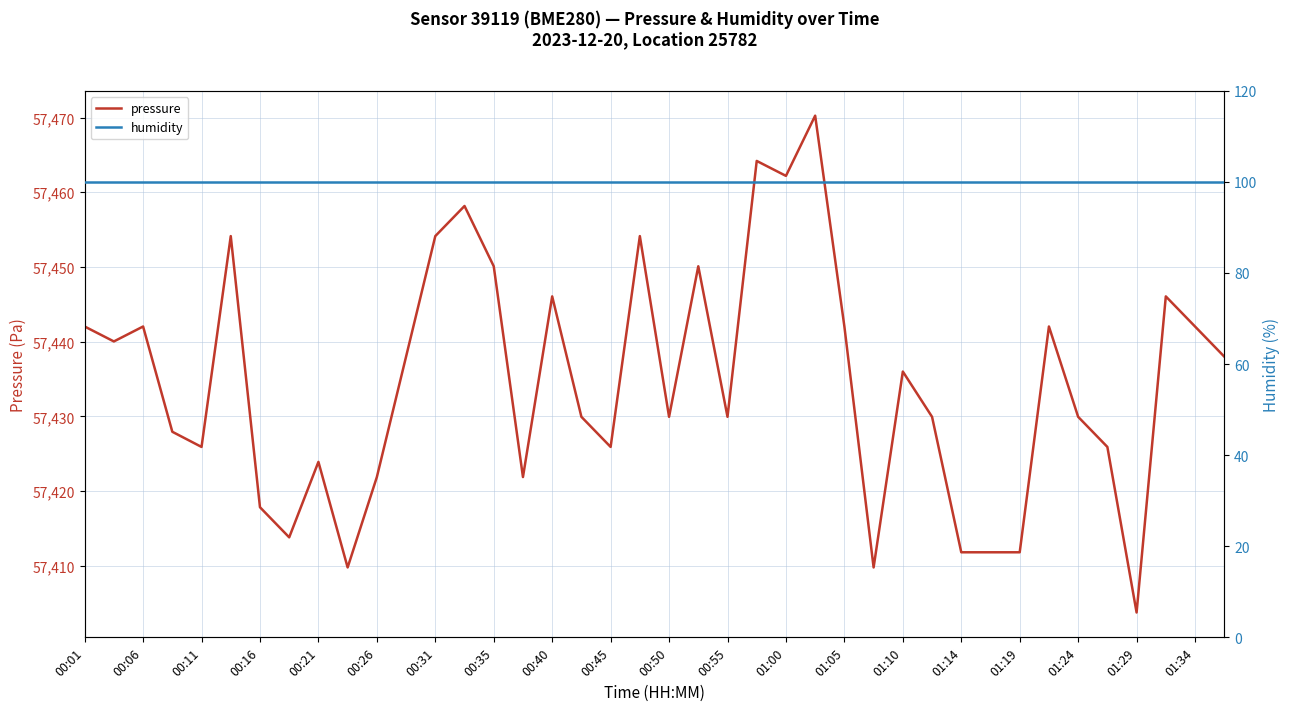

The pressure series shows 27449.4 at 37. True or false?

False